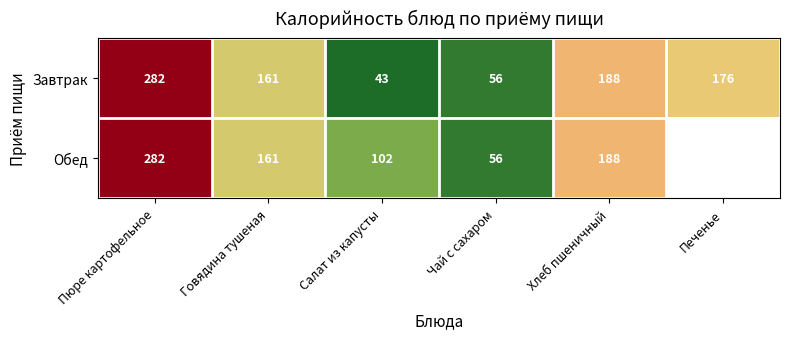

True or false: Обед has a value of 190 at Пюре картофельное.

False